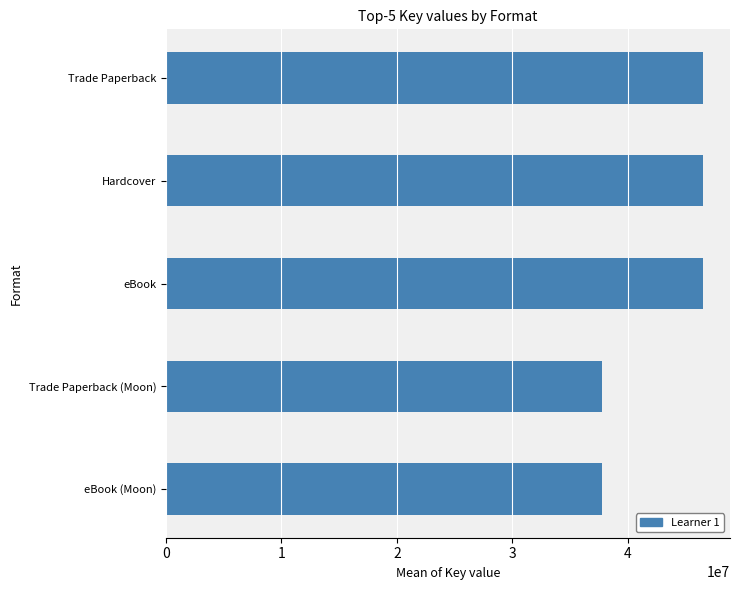

Reading top to bottom, extract all data points from this chart.

Trade Paperback=46517861	Hardcover=46517861	eBook=46517861	Trade Paperback (Moon)=37761337	eBook (Moon)=37761337